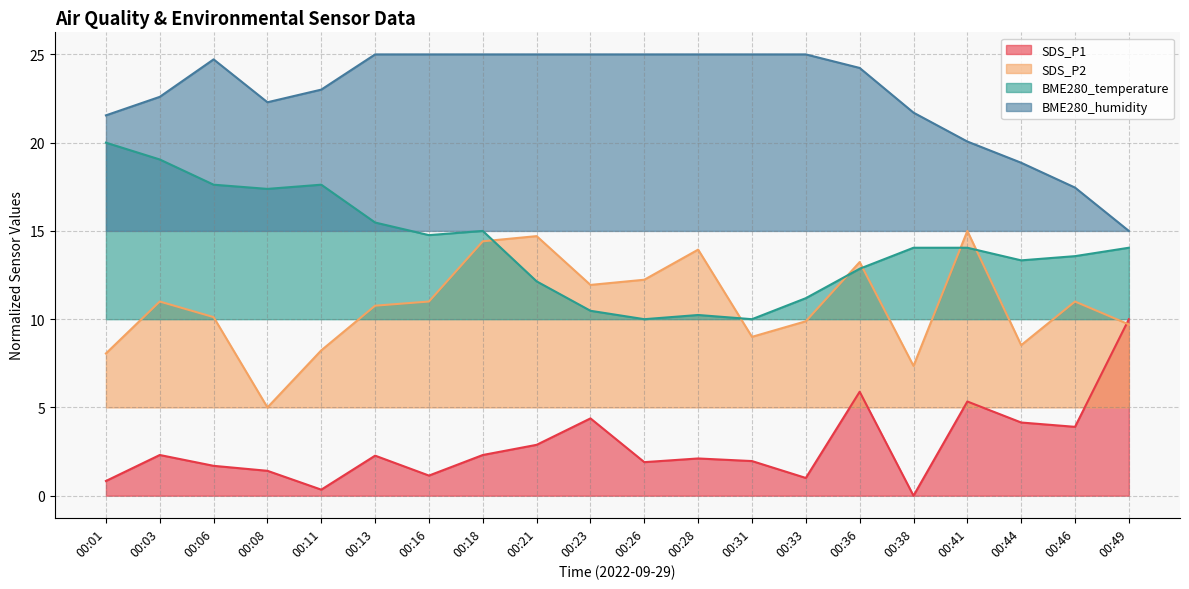

Where do SDS_P2 and BME280_temperature first cross each other?

00:18 and 00:21